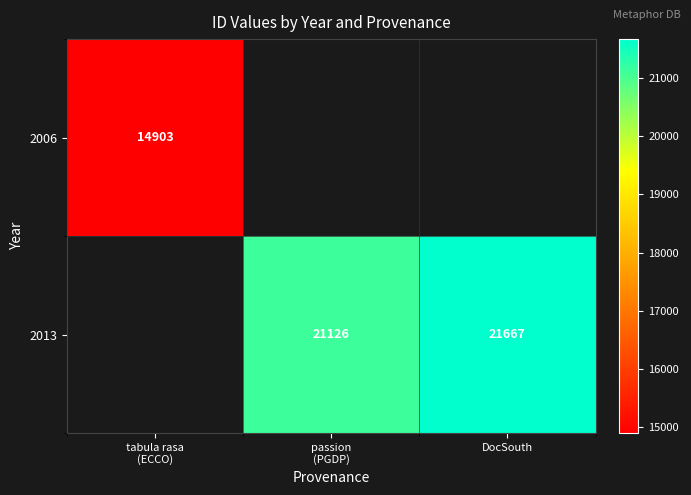

Rank the series by their maximum value, from lowest to highest.

2006, 2013